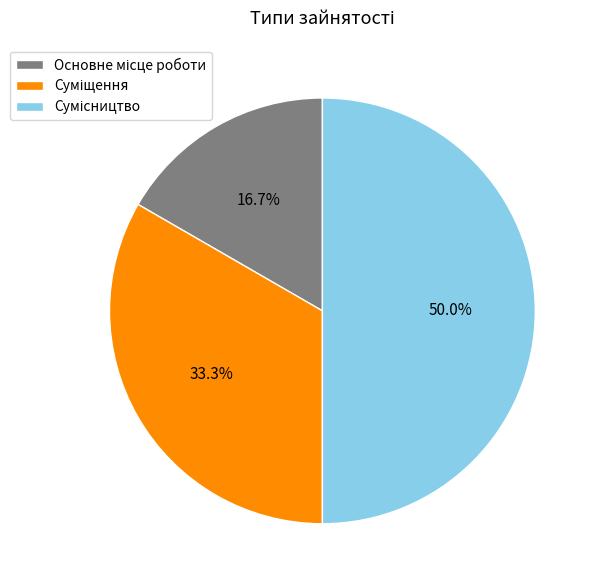

To the nearest percent, what is the difference between the Суміщення and Основне місце роботи slice percentages?

17%